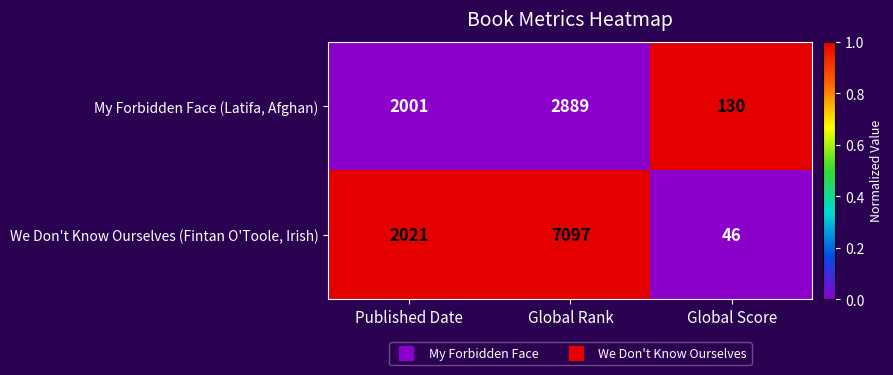

What is the difference between the highest and lowest values at Published Date?

20